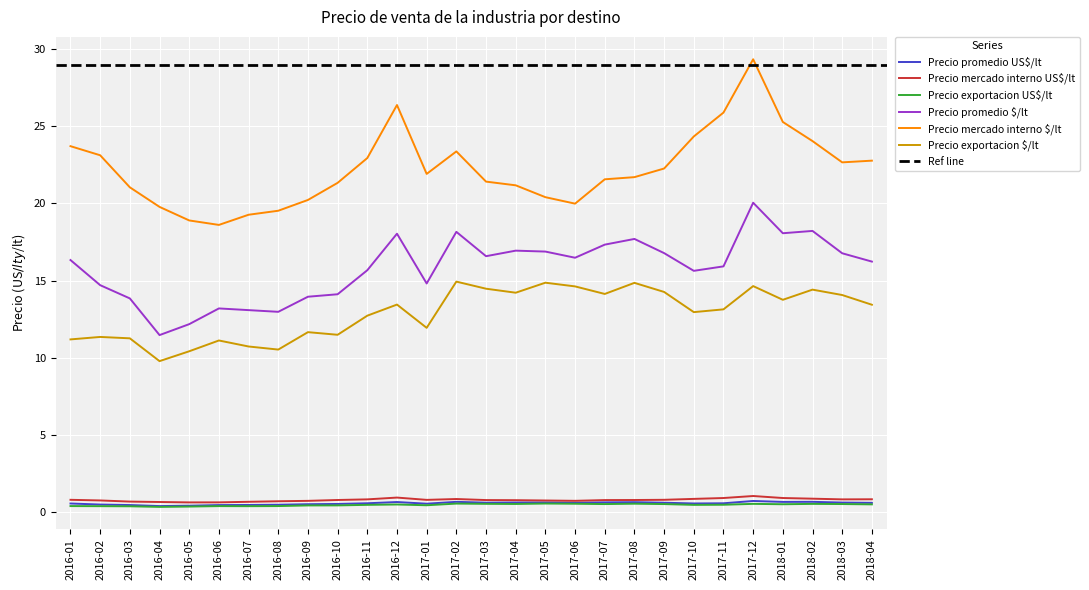

What are all the series names shown in the legend?

Precio promedio US$/lt, Precio mercado interno US$/lt, Precio exportacion US$/lt, Precio promedio $/lt, Precio mercado interno $/lt, Precio exportacion $/lt